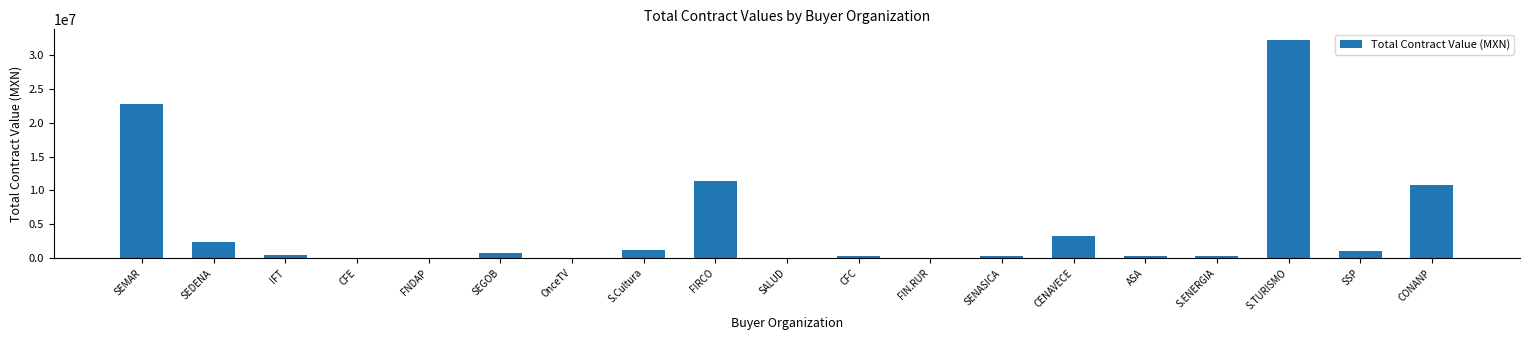

What is the difference between the values at SEDENA and FIN.RUR?

2345085.0